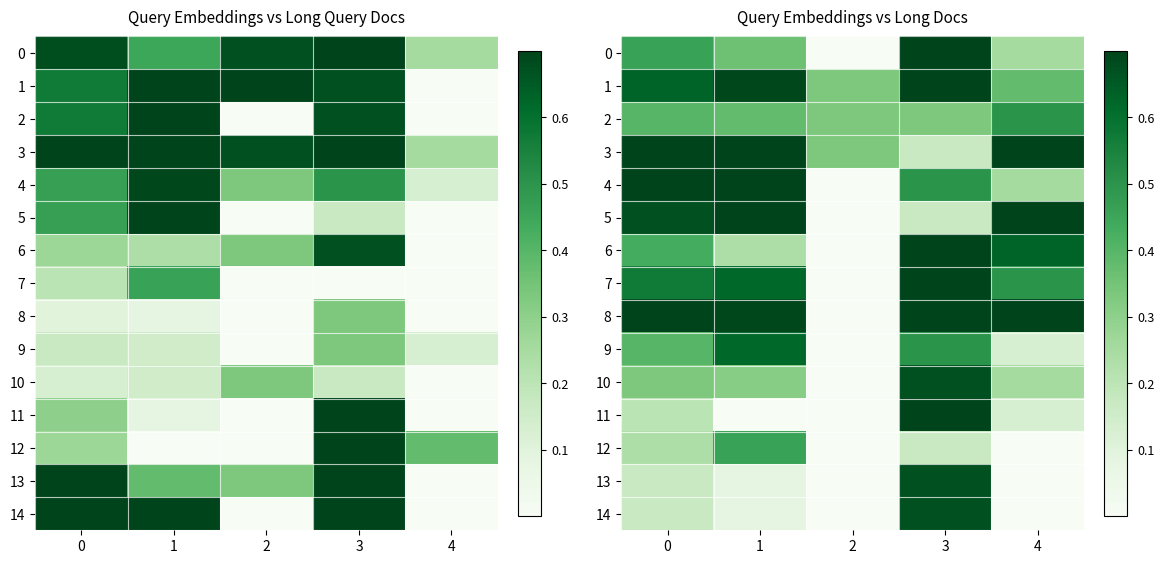

What is the highest value of the 12 series?

0.5